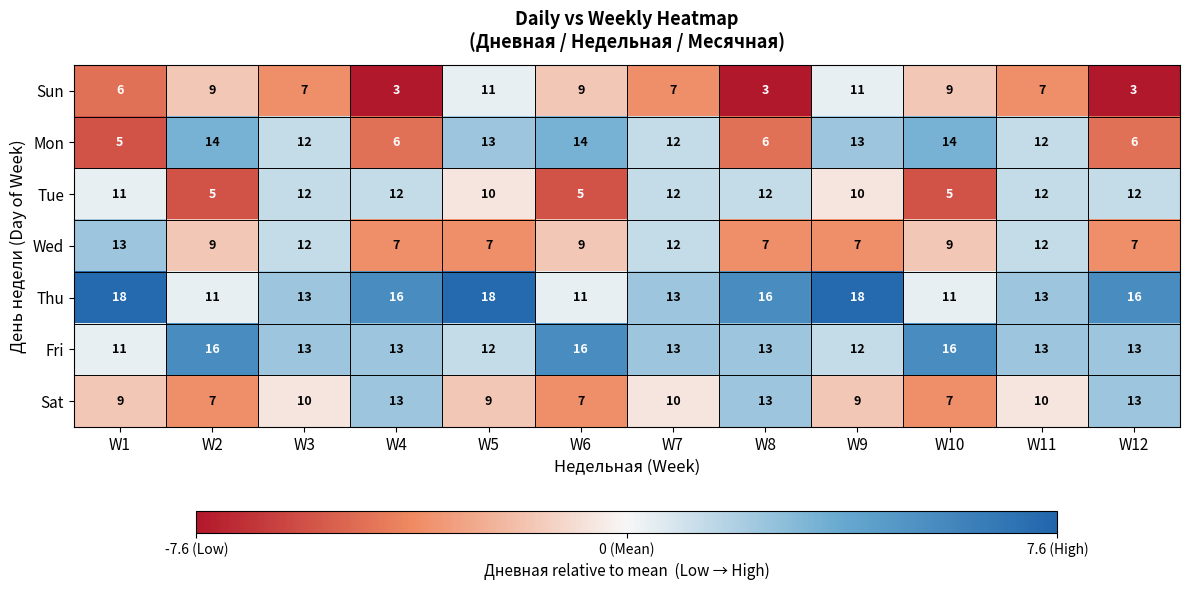

Where does the Thu series first go above 16?

W1